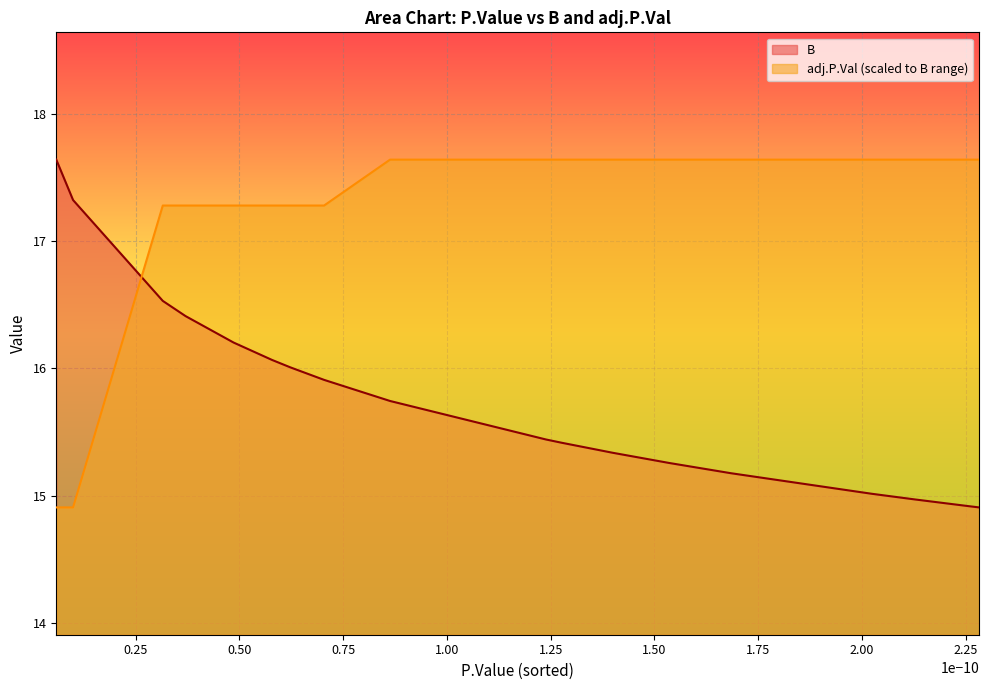

What is the difference between the maximum and minimum values in the B series?

2.7